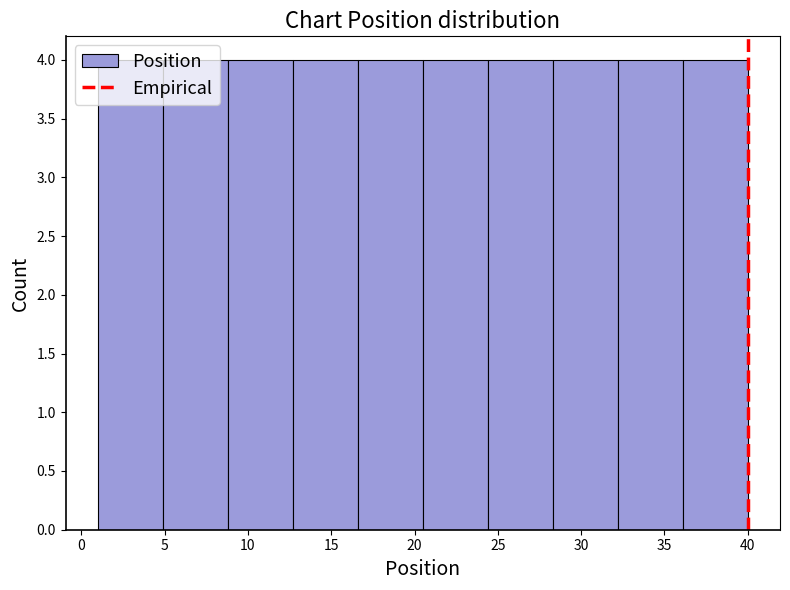

Reading left to right, list every bar in this chart as the range it spans on the x-axis followed by its height. Neither the bar edges nor the heights are printed on the chart, so give them approximately, as read against the axes.

1.0 to 4.9: 4
4.9 to 8.8: 4
8.8 to 12.7: 4
12.7 to 16.6: 4
16.6 to 20.5: 4
20.5 to 24.4: 4
24.4 to 28.3: 4
28.3 to 32.2: 4
32.2 to 36.1: 4
36.1 to 40.0: 4